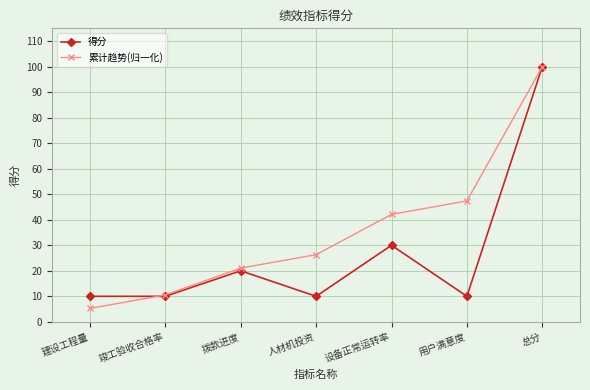

True or false: 累计趋势(归一化) and 得分 intersect in this chart.

True